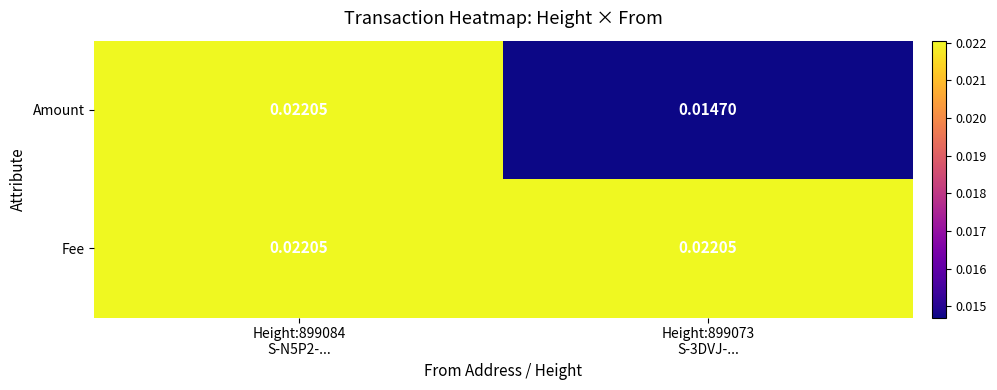

List the series in order of their overall mean, highest first.

Fee, Amount